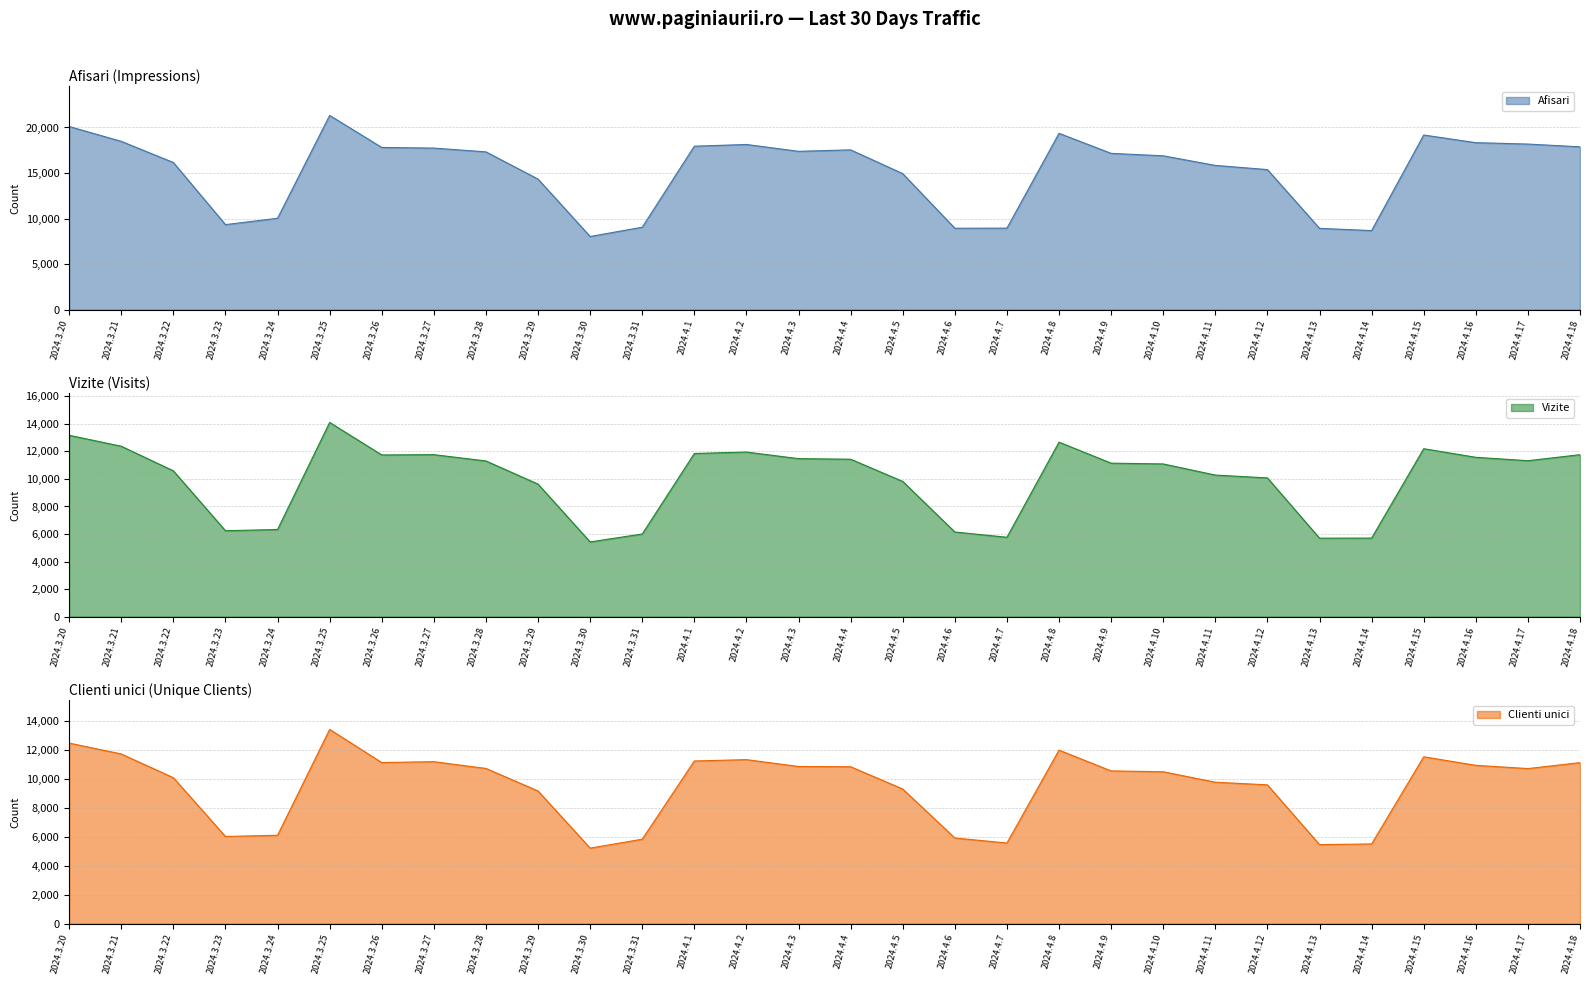

What is the label of the 4th point from the right?

2024.4.15